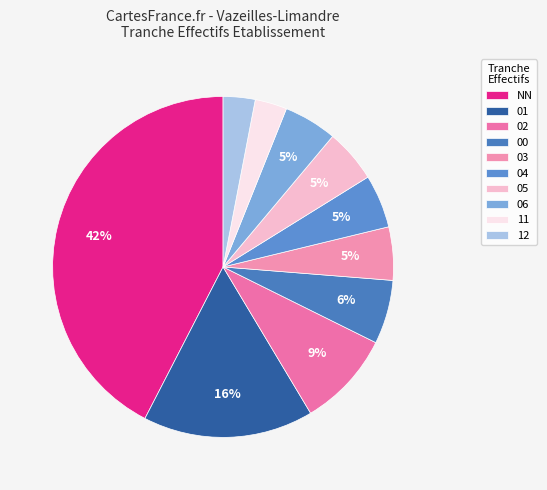

To the nearest percent, what percentage of the pie is 06?

5%